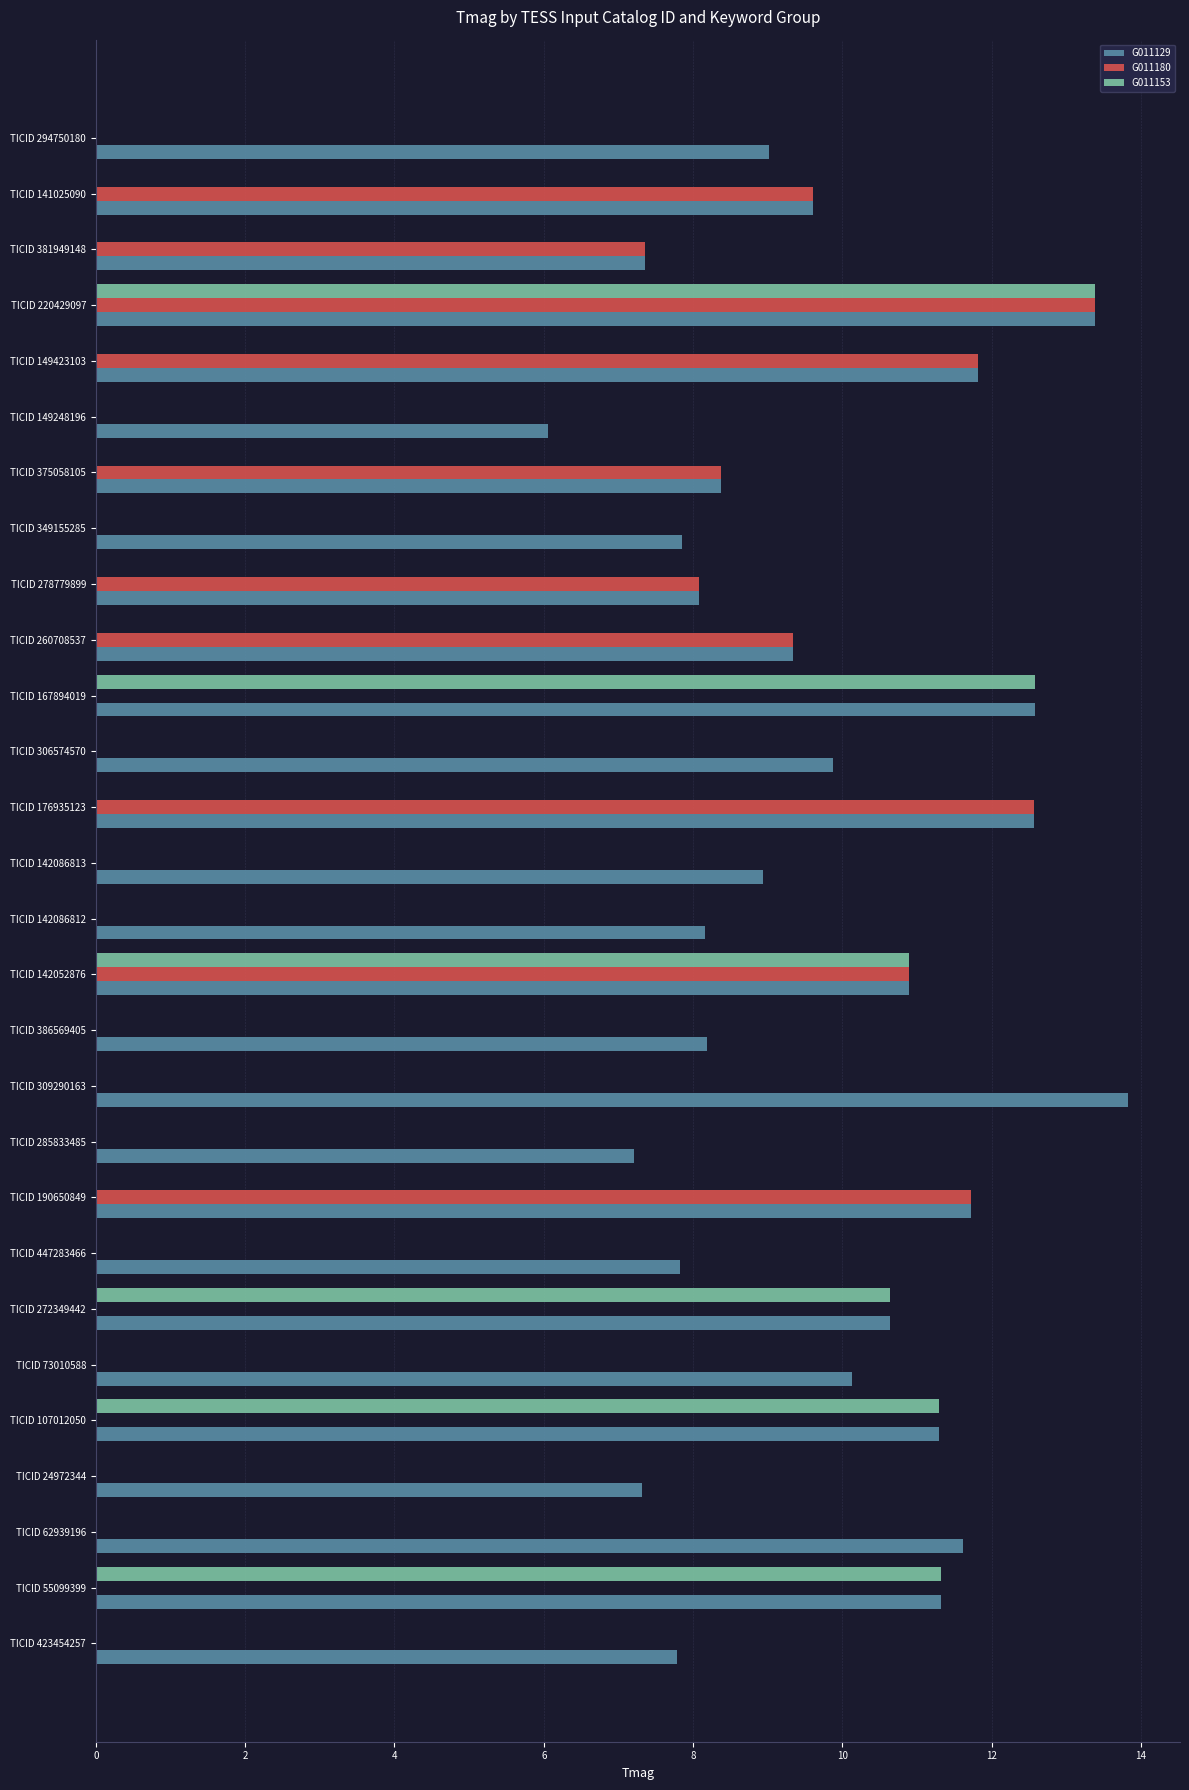

Where is G011180 nearest to the value 6?

TICID 381949148